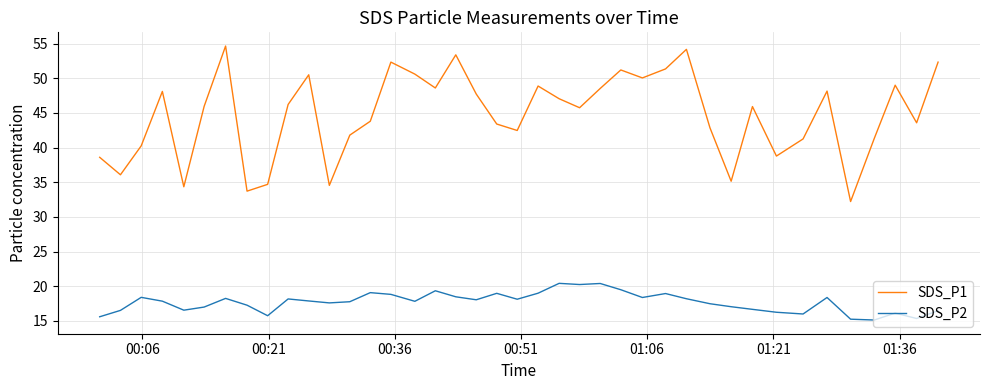

What is the highest value of the SDS_P2 series?

20.4